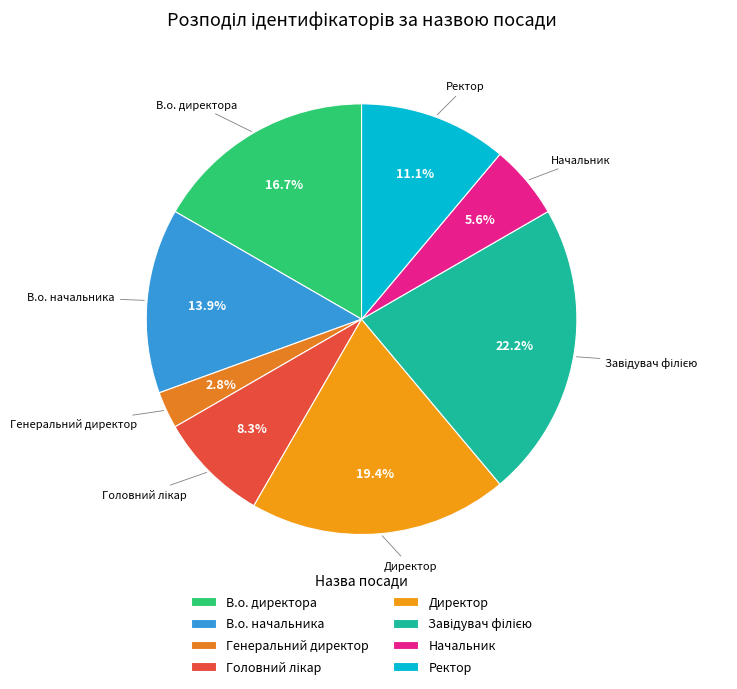

Which slice is the smallest?

Генеральний директор